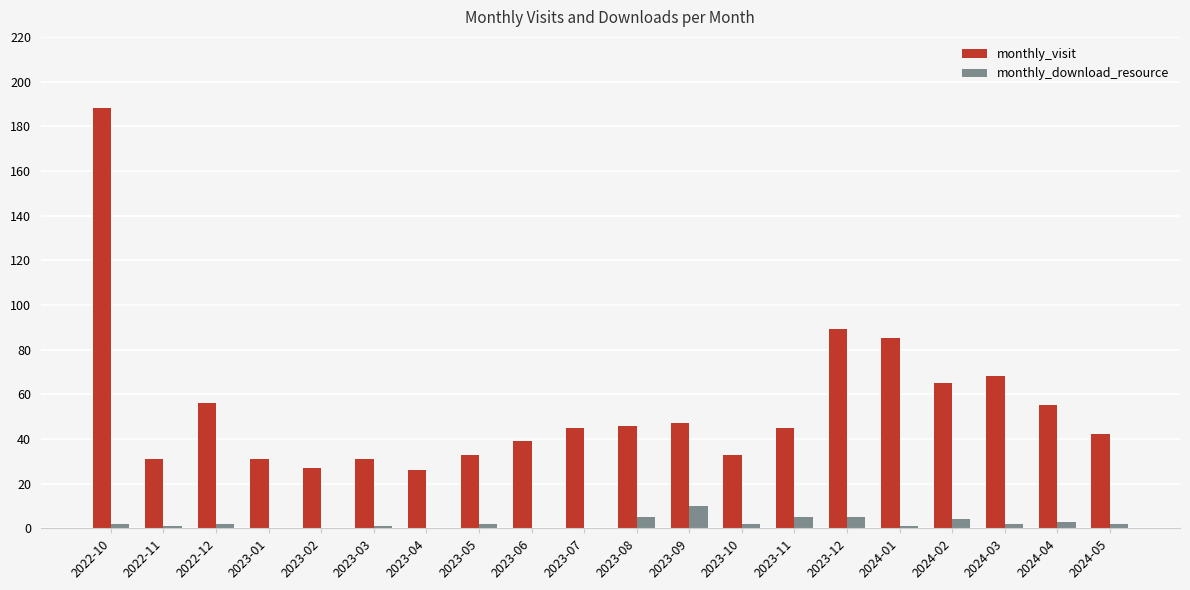

What is the spread (max minus min) of values at 2023-01?

31